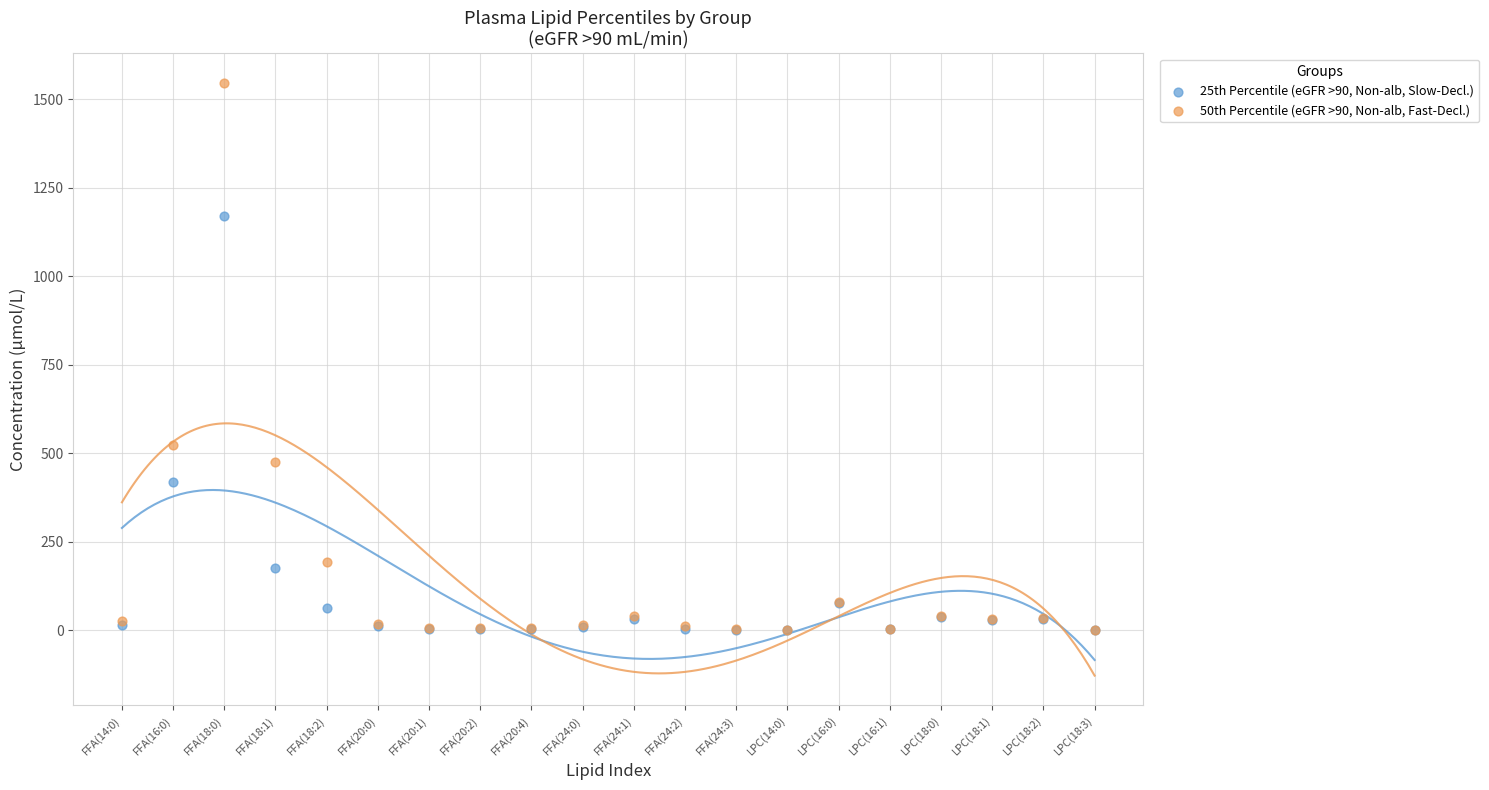

Across all series, what Y value is closest to 772?

522.3